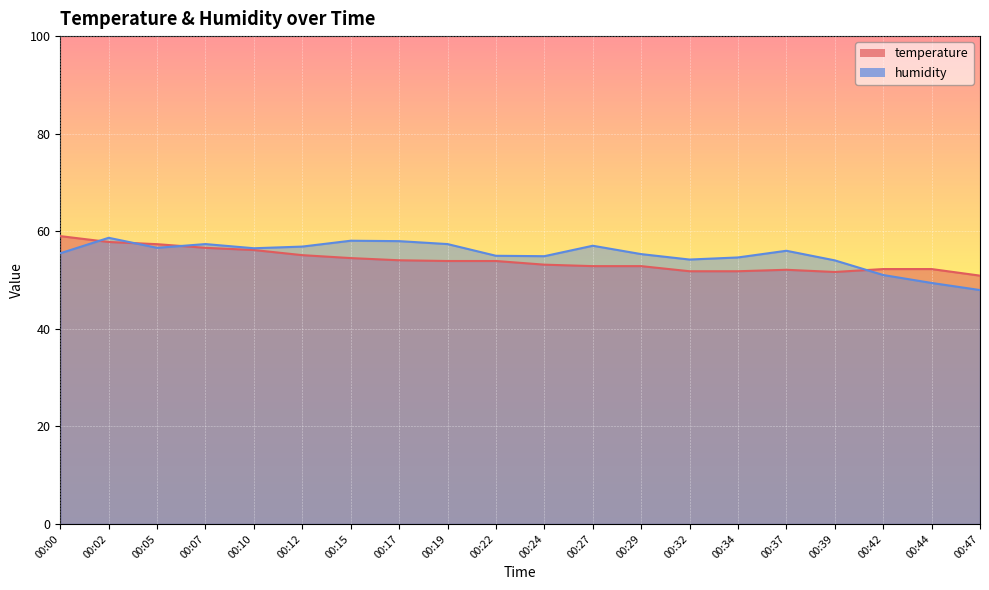

True or false: temperature has a value of 53.9 at 00:22.

True